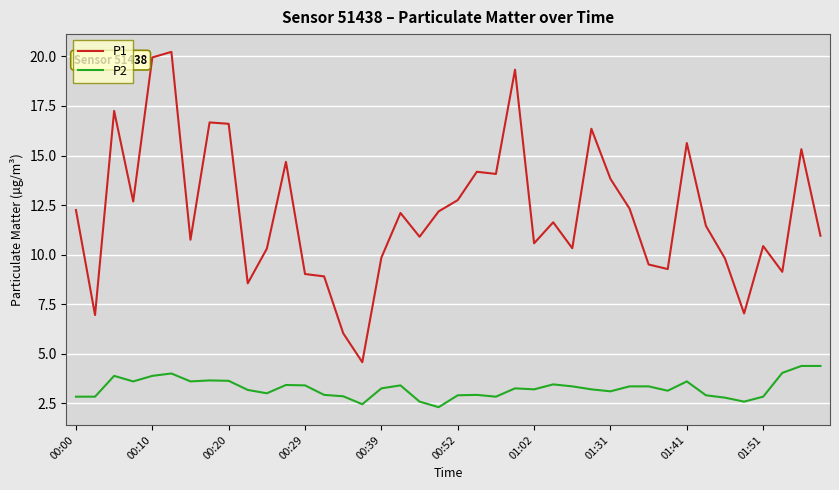

Which series has the widest spread of values?

P1